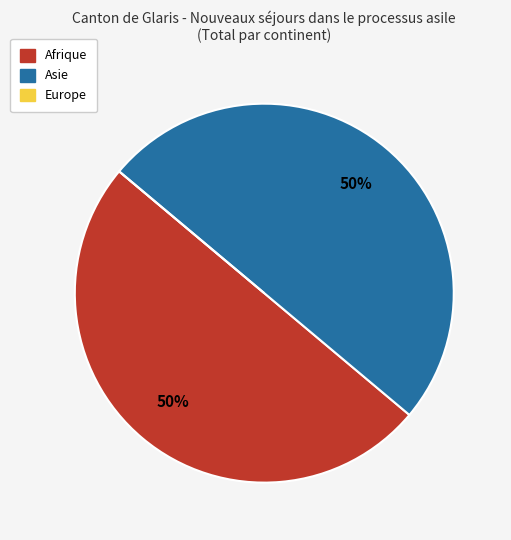

What percentage is the Afrique slice, to the nearest percent?

50%